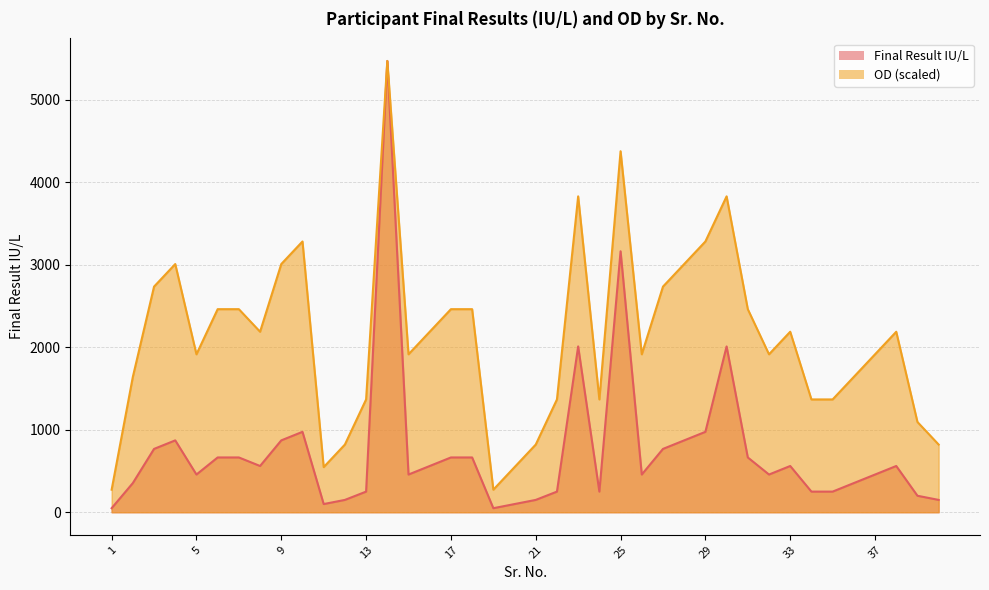

Which has a higher value, 9 or 19?

9